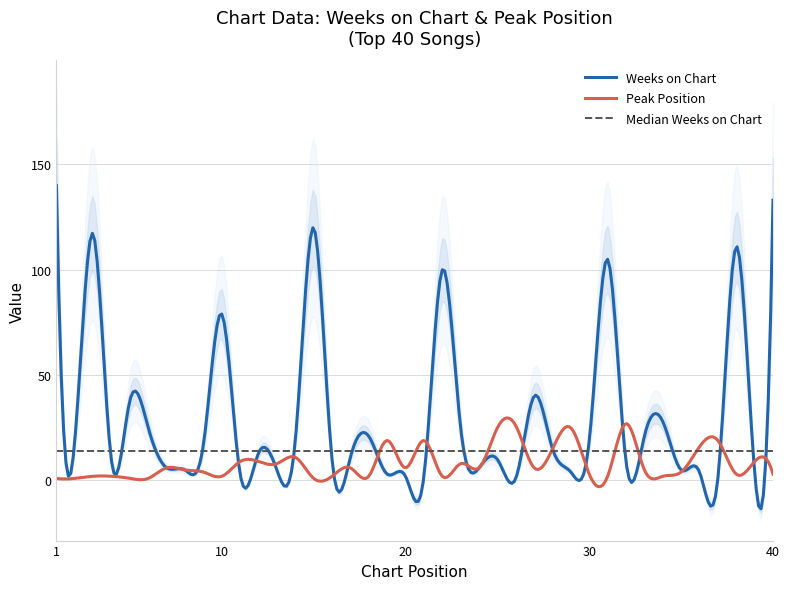

How many lines are shown in the chart?

2